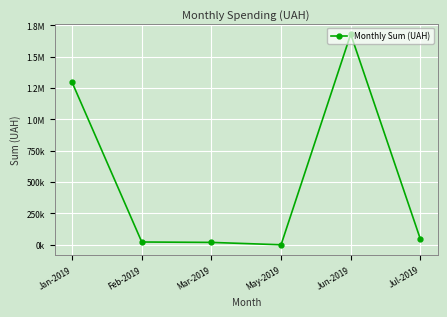

At which label does the data first exceed 45856?

Jan-2019